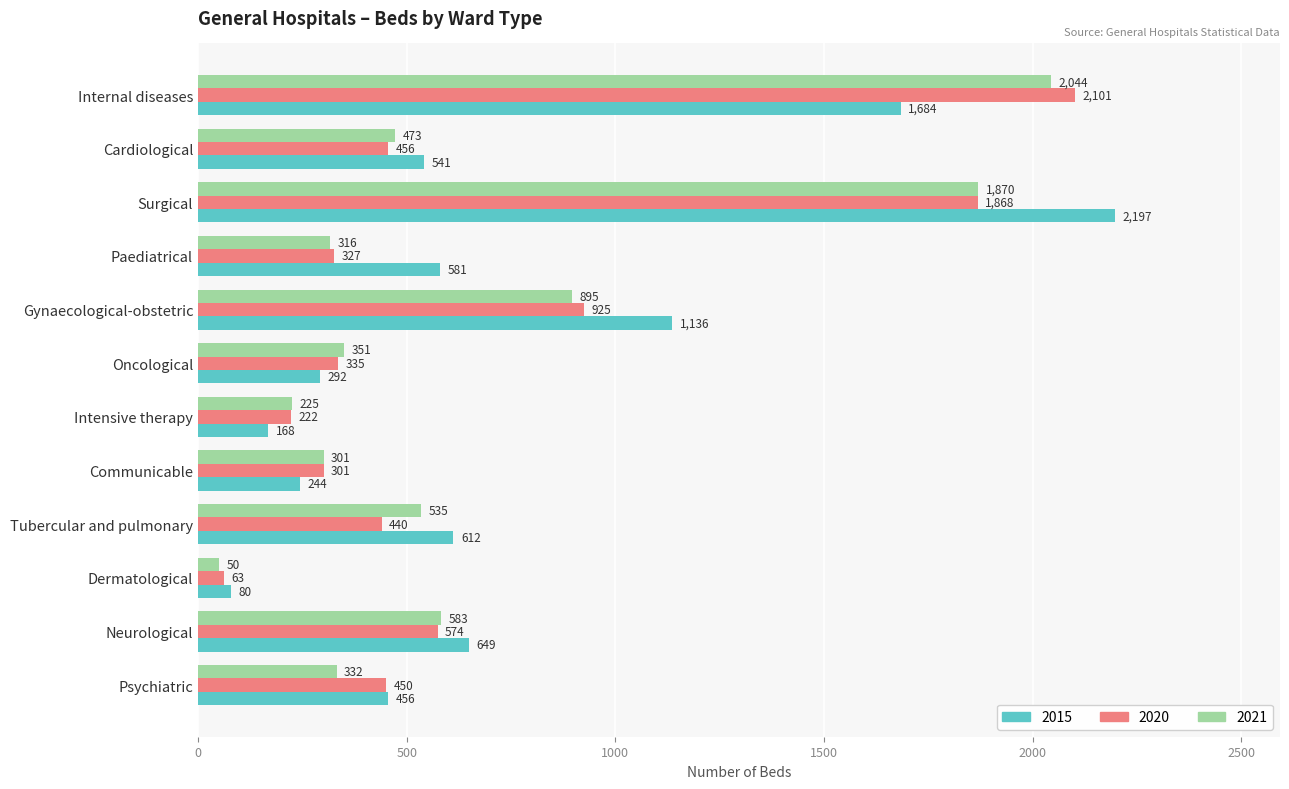

How many data points does each series have?

12